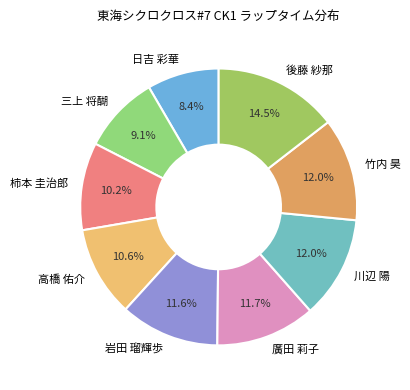

How many segments does this pie chart have?

9